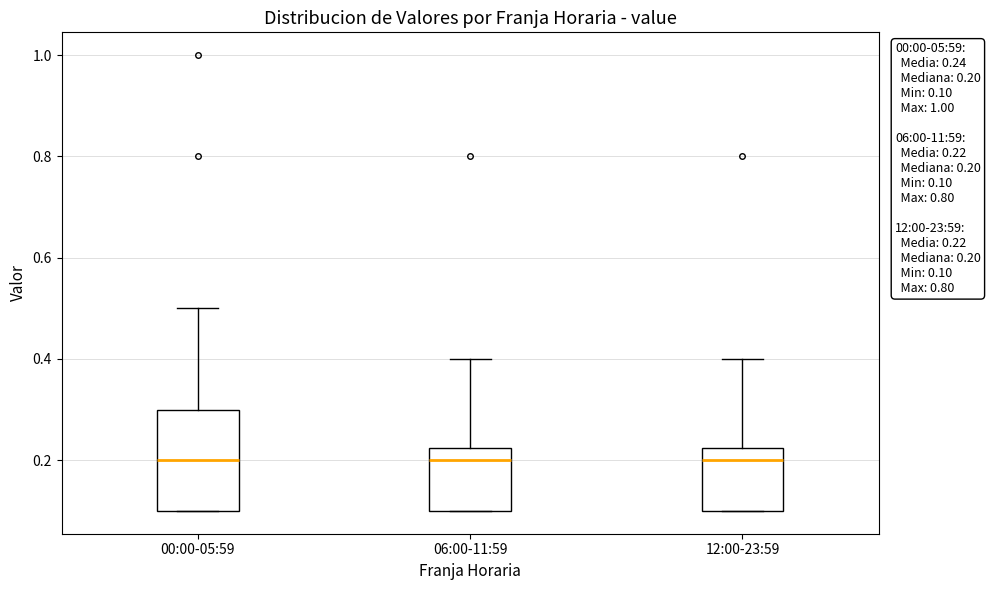

Which box is the tallest, from its lower edge to its upper edge?

00:00-05:59